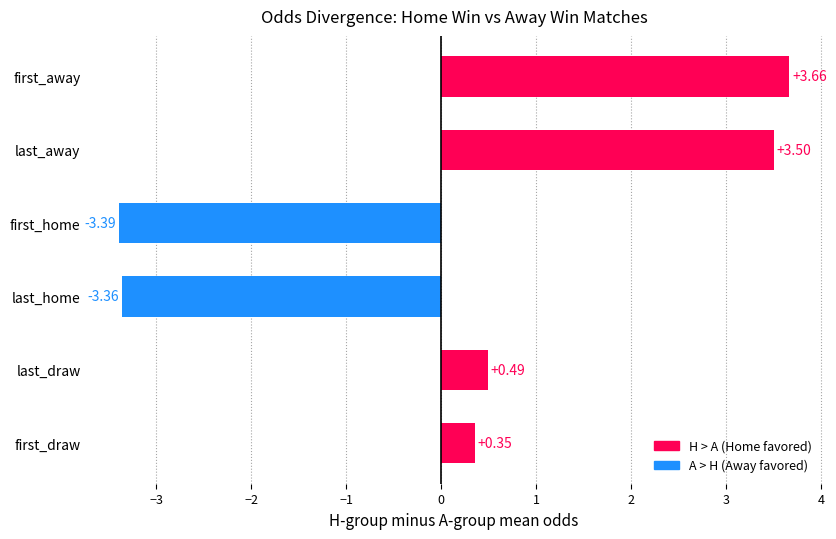

Does the chart contain any negative values?

Yes